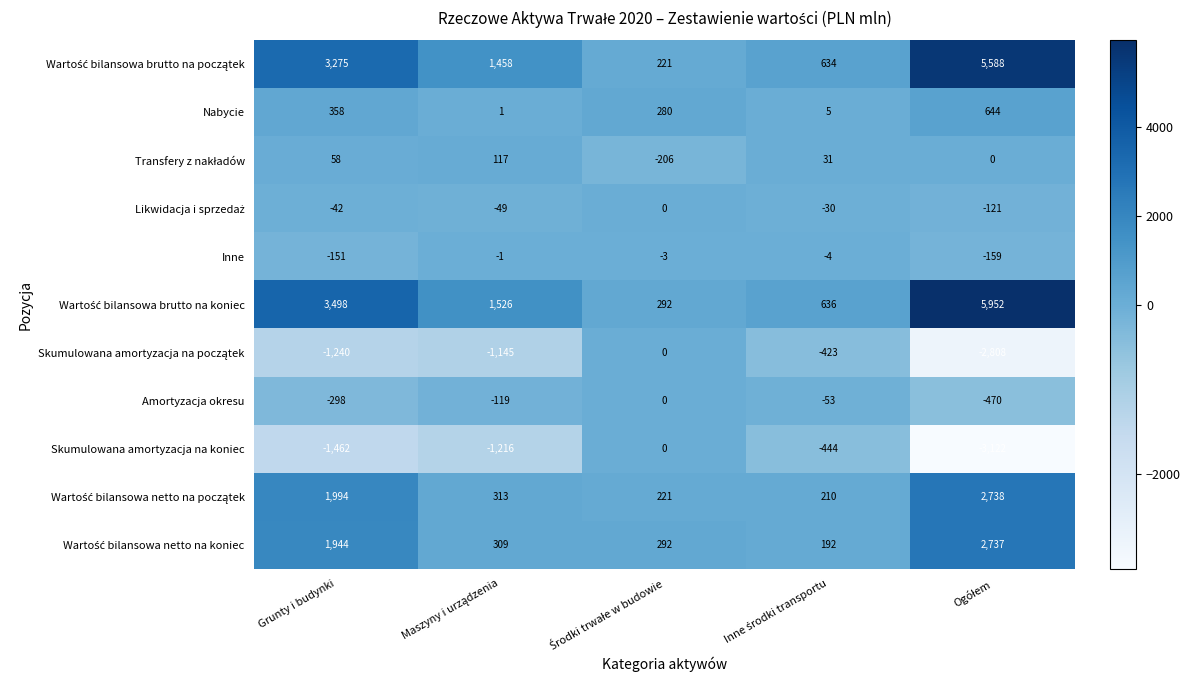

Where is Amortyzacja okresu nearest to the value -235?

Grunty i budynki